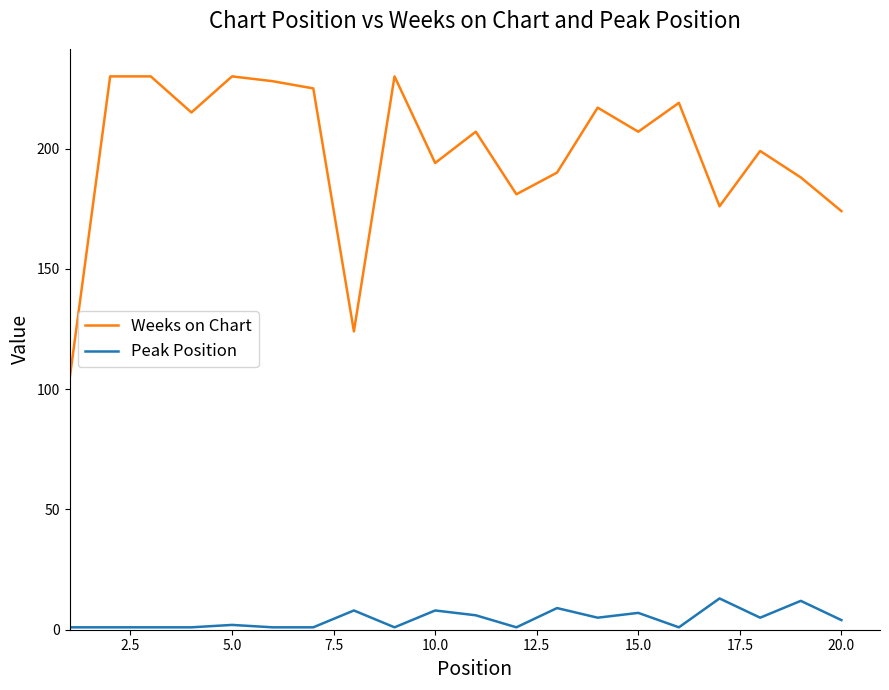

Count the number of categories in the chart.

20